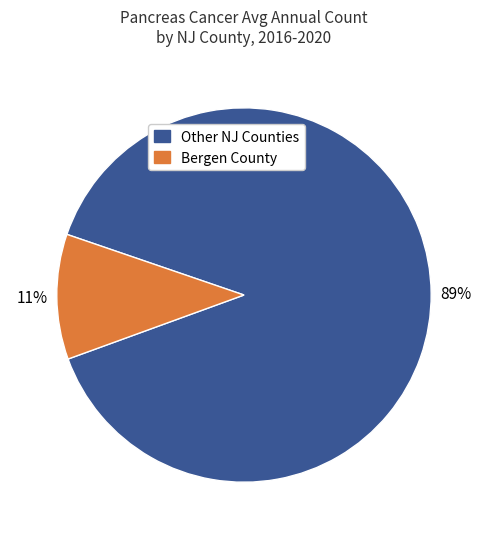

The Other NJ Counties slice represents 95% of the pie. True or false?

False